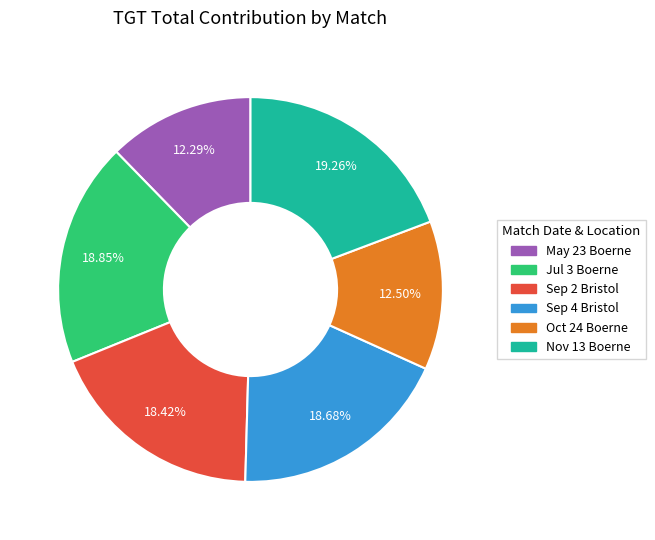

Is there a majority slice in this chart?

No